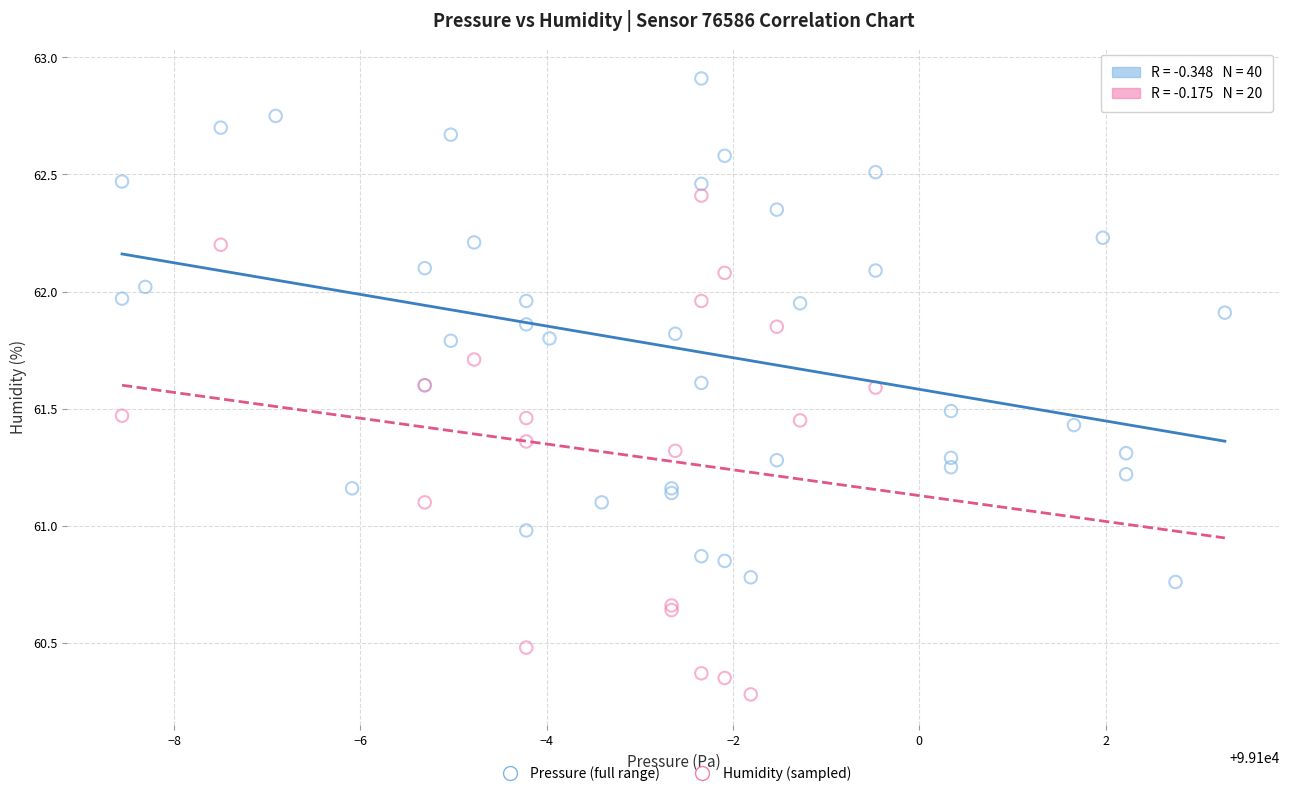

Which series reaches the minimum Y coordinate?

Humidity (sampled)